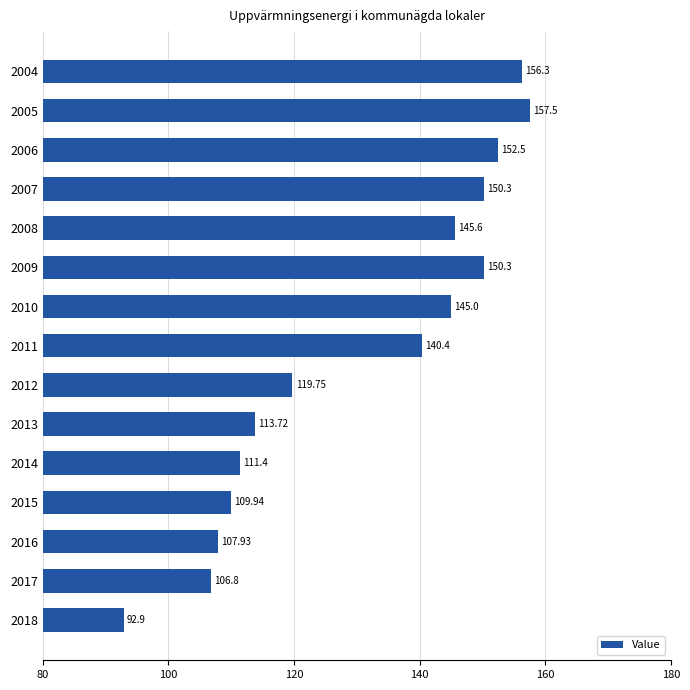

What is the average value?

130.7